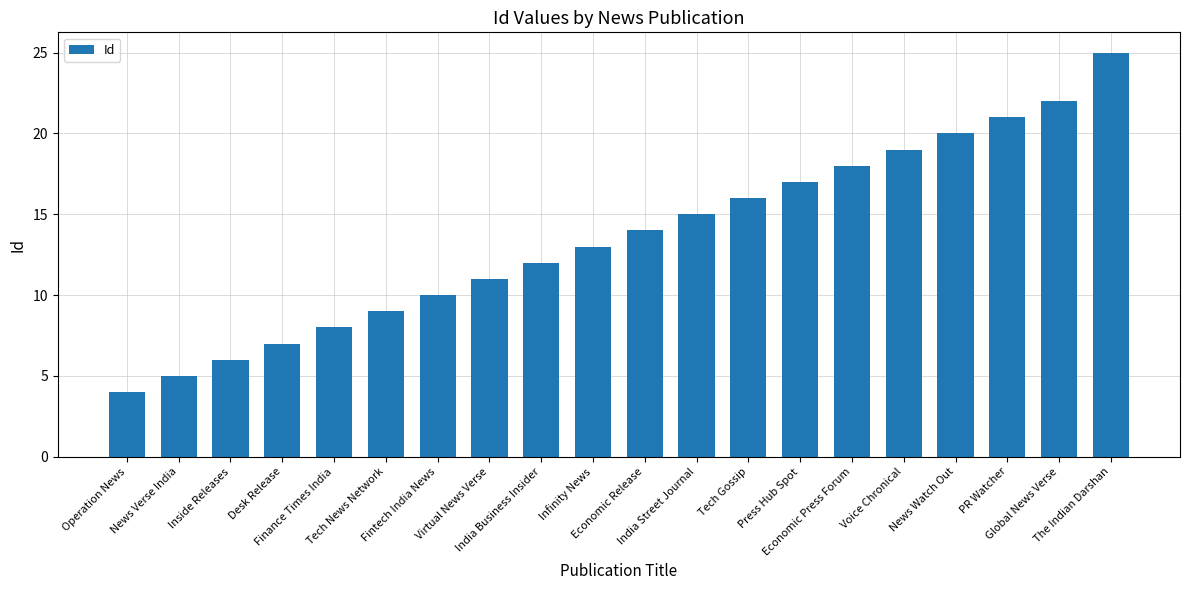

What position from the right is Fintech India News?

14